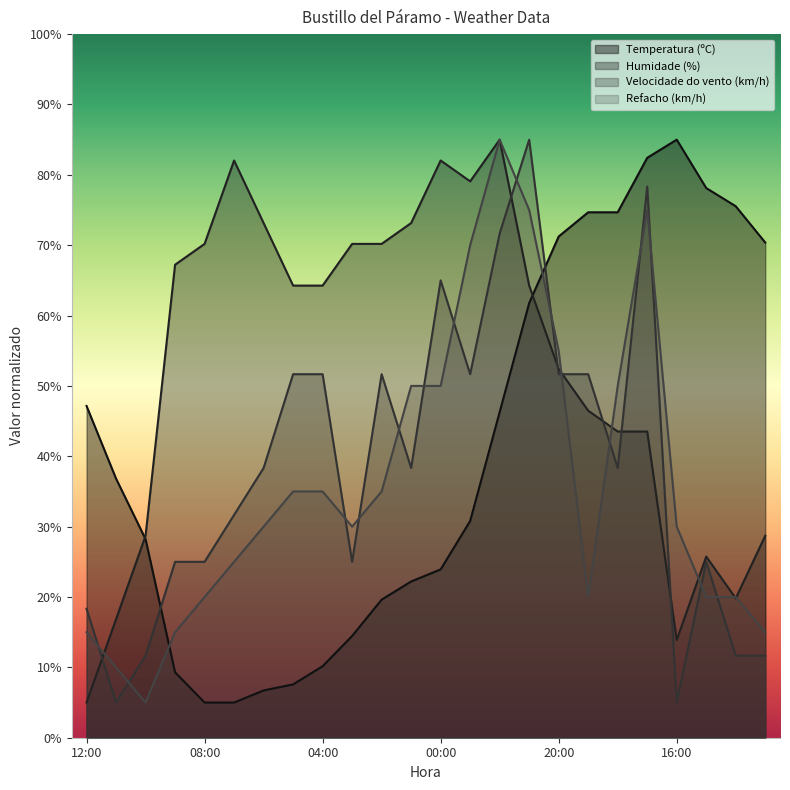

At which category is the sum across all series the highest?

22:00